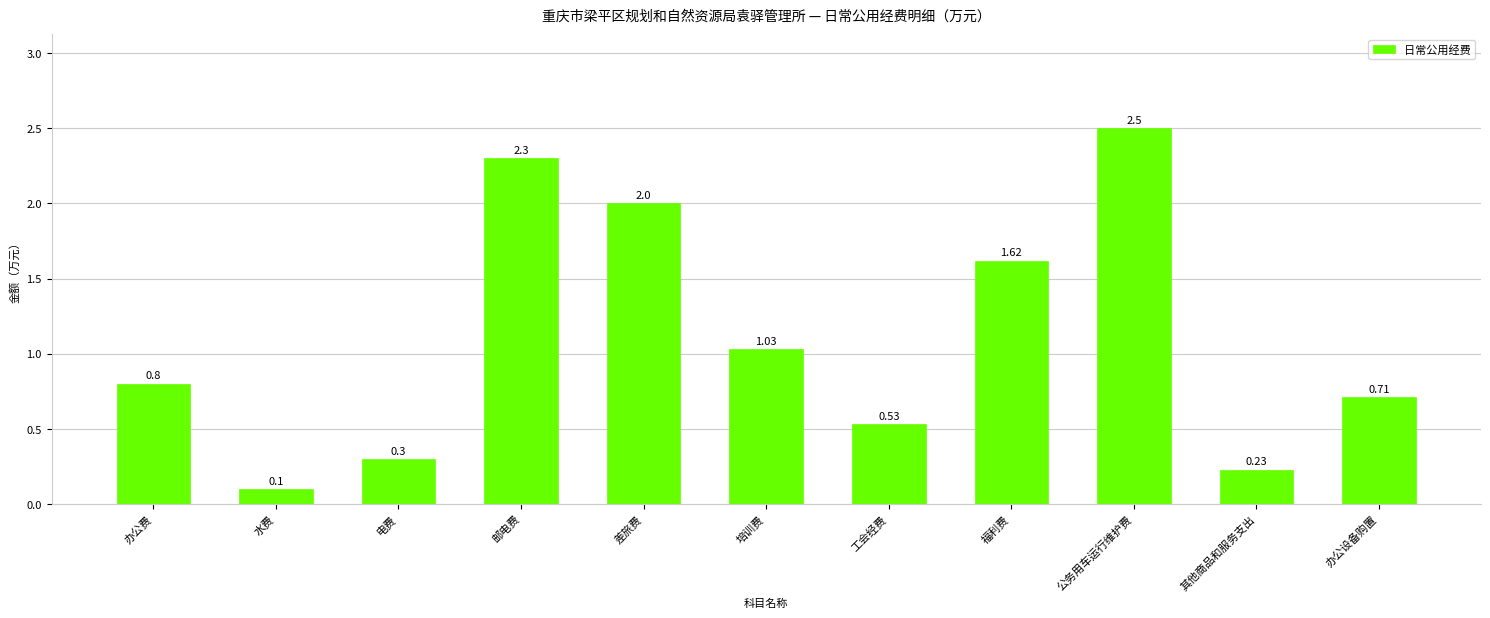

How many categories are shown in the chart?

11